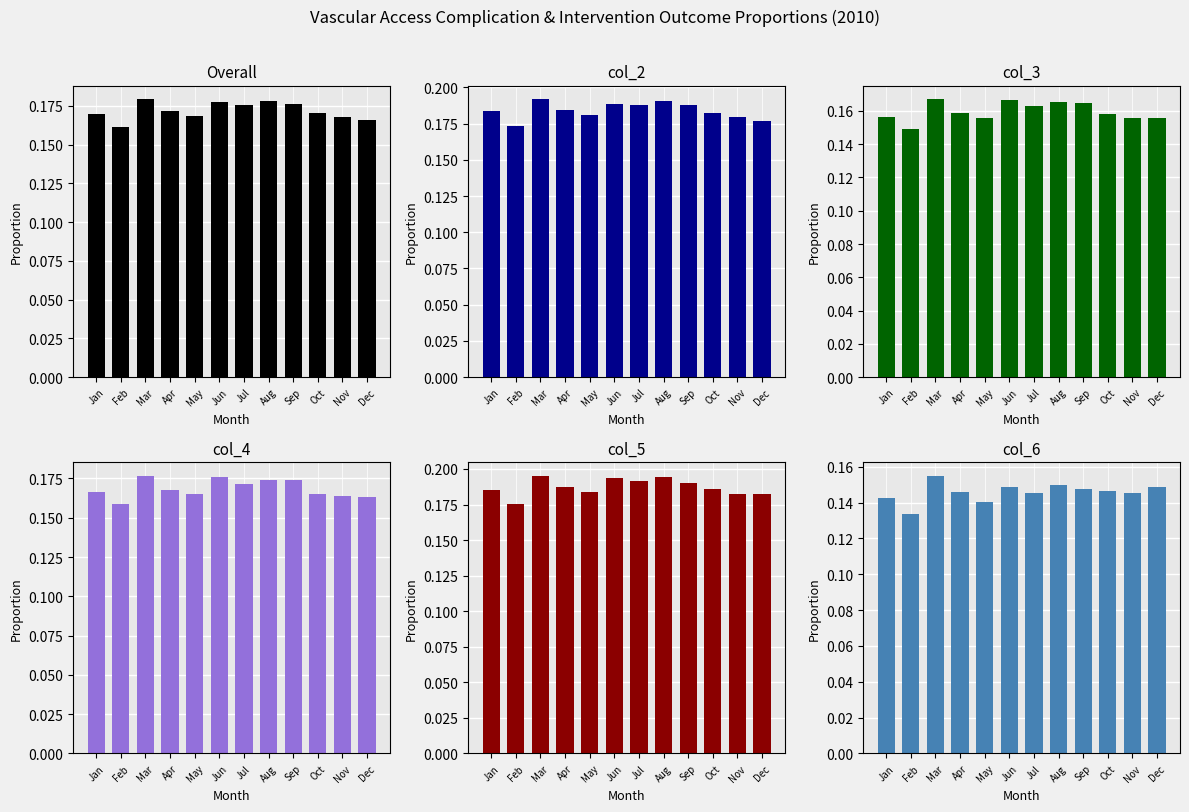

Count the number of data series in this chart.

6